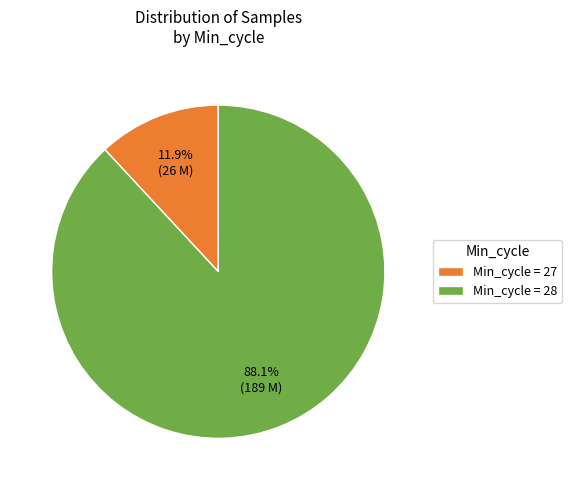

Which slice is the smallest?

Min_cycle = 27